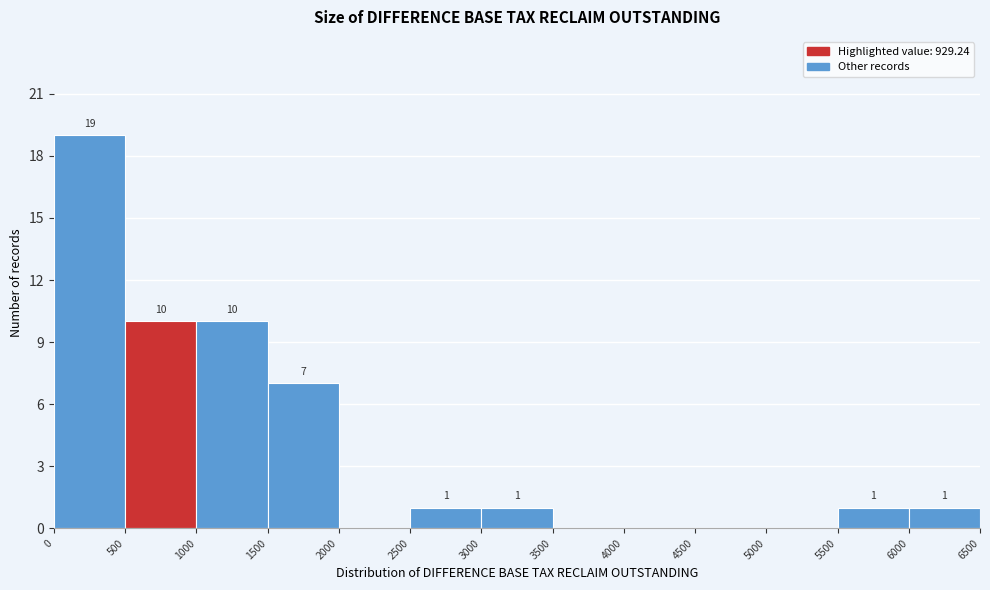

Over which range of the x-axis is the bar tallest?

0 to 500